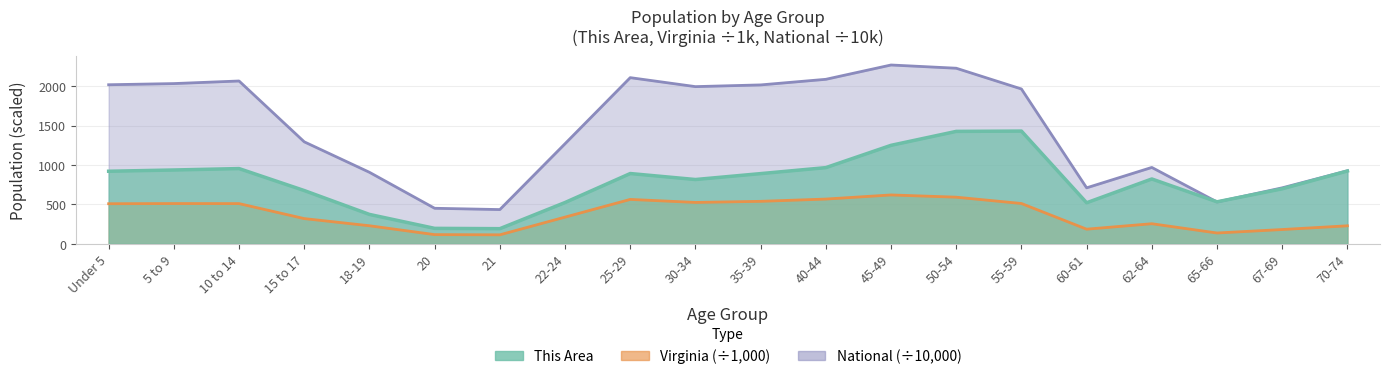

What is the difference between the National values at 62-64 and 10 to 14?

1097.3